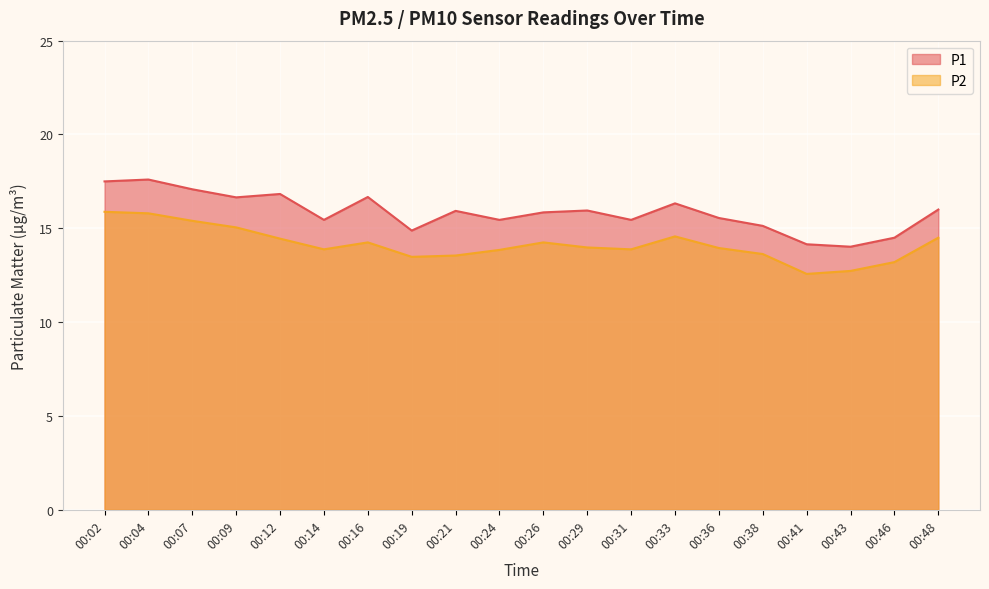

True or false: P1 has more than 2 points higher than both neighbors.

True